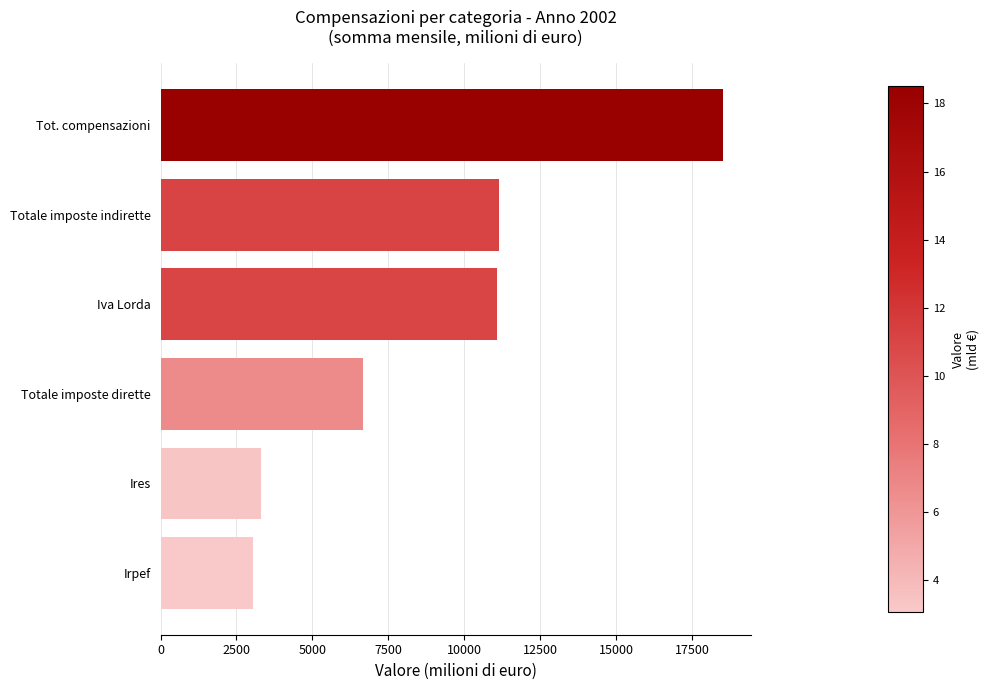

The chart shows a value of 11067 at Iva Lorda. True or false?

True